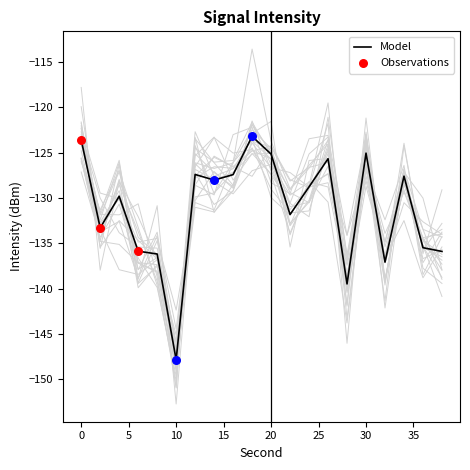

Between 34 and 18, which is larger?

18